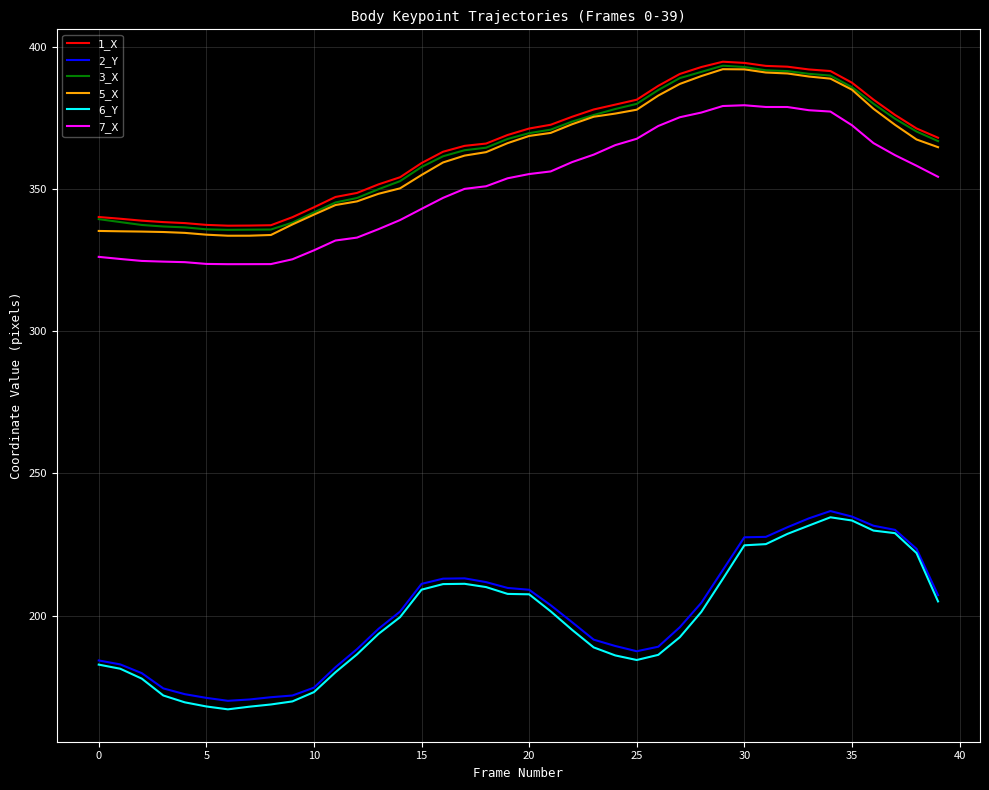

True or false: 3_X and 6_Y cross at least once.

False